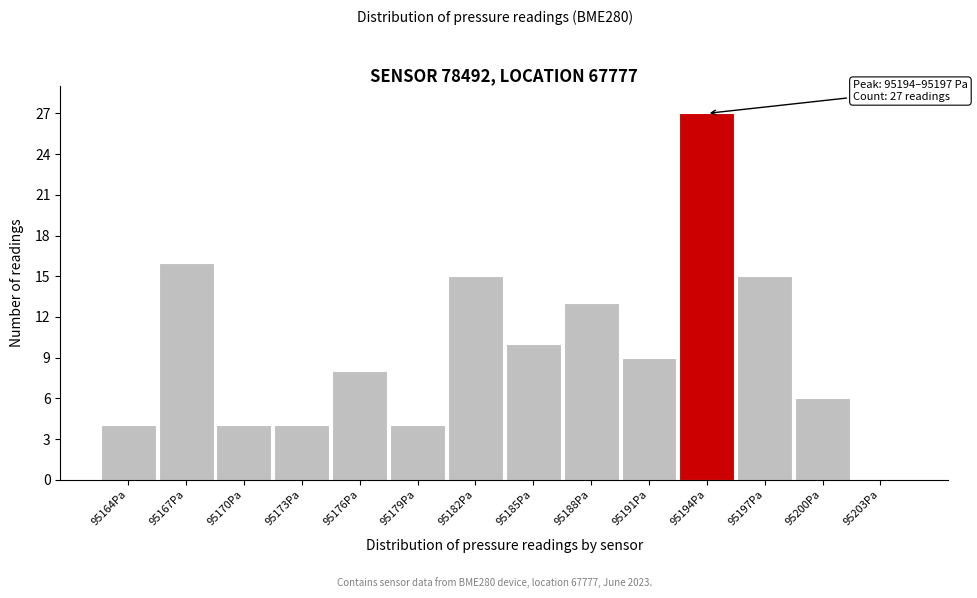

Reading right to left, what are all the values shown in this chart?

95203Pa=0	95200Pa=6	95197Pa=15	95194Pa=27	95191Pa=9	95188Pa=13	95185Pa=10	95182Pa=15	95179Pa=4	95176Pa=8	95173Pa=4	95170Pa=4	95167Pa=16	95164Pa=4